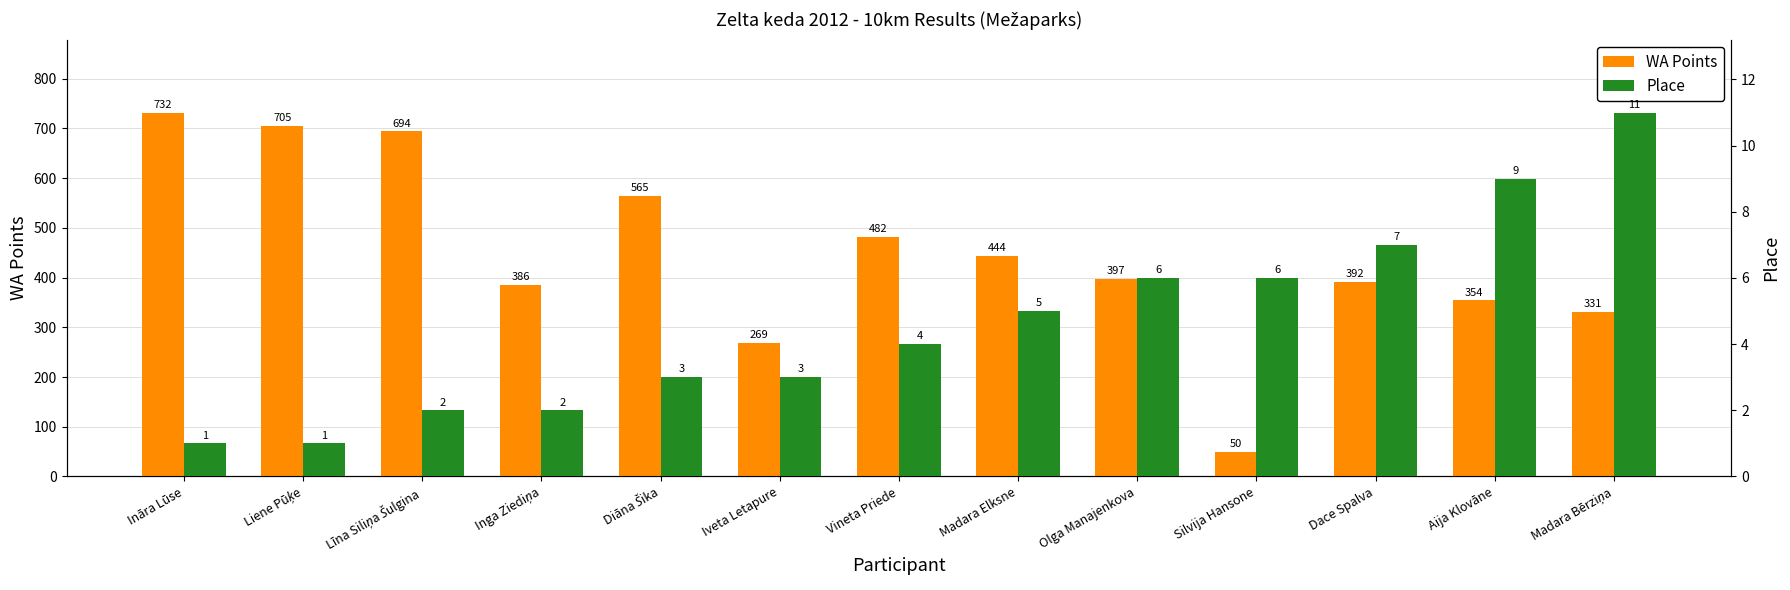

The Place series shows 15 at Aija Klovāne. True or false?

False